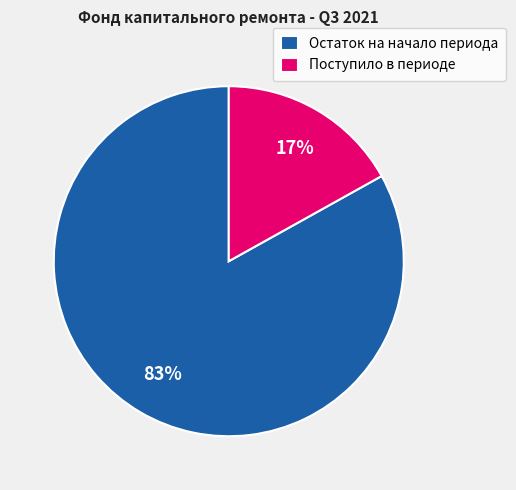

What is the majority slice?

Остаток на начало периода